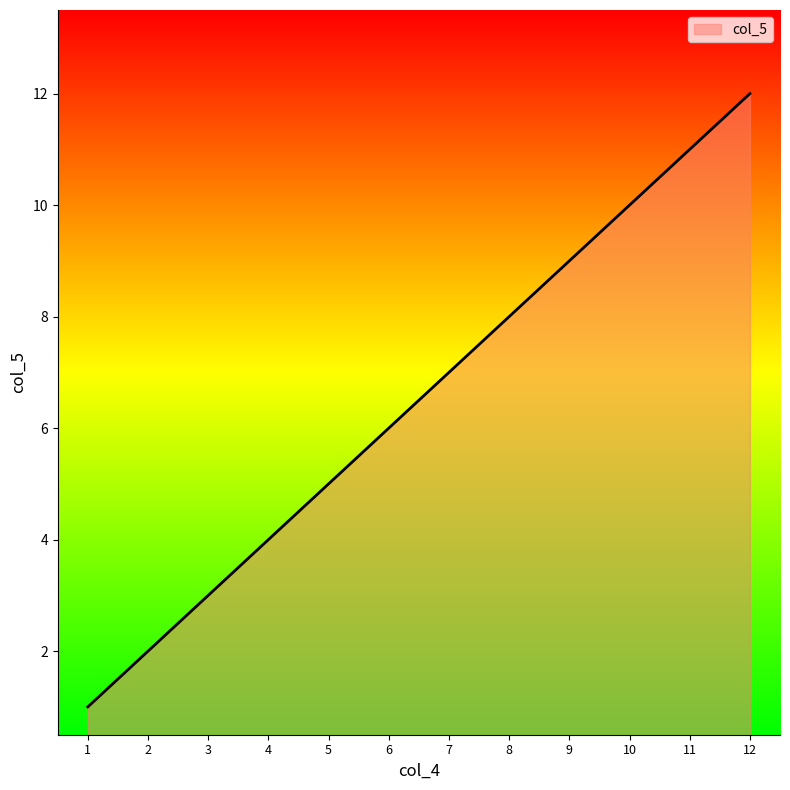

Reading right to left, transcribe all the data shown in this chart.

12=12	11=11	10=10	9=9	8=8	7=7	6=6	5=5	4=4	3=3	2=2	1=1